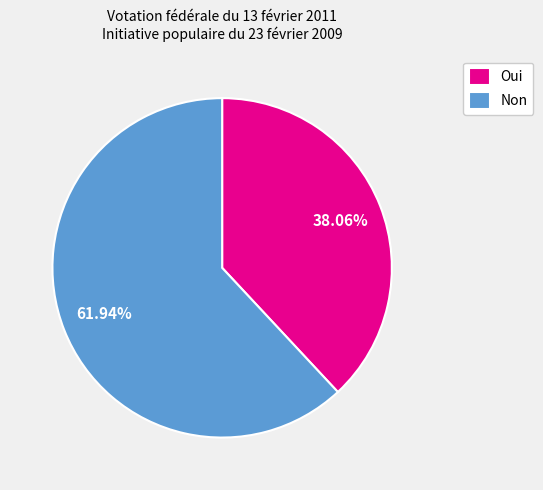

Is it true that Oui is 38% of the pie?

True